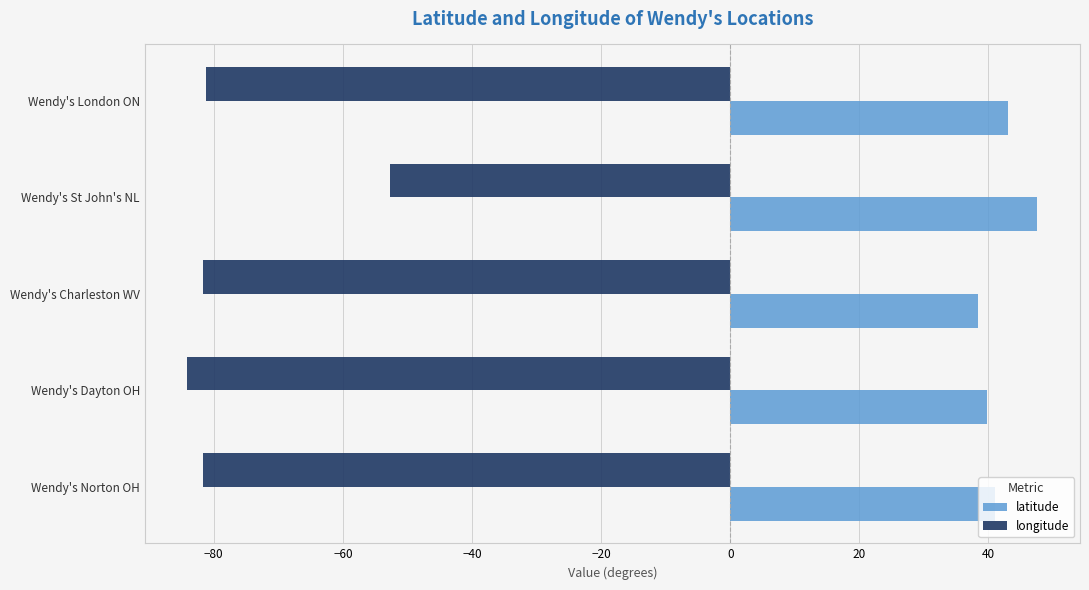

At which label does latitude reach its peak?

Wendy's St John's NL